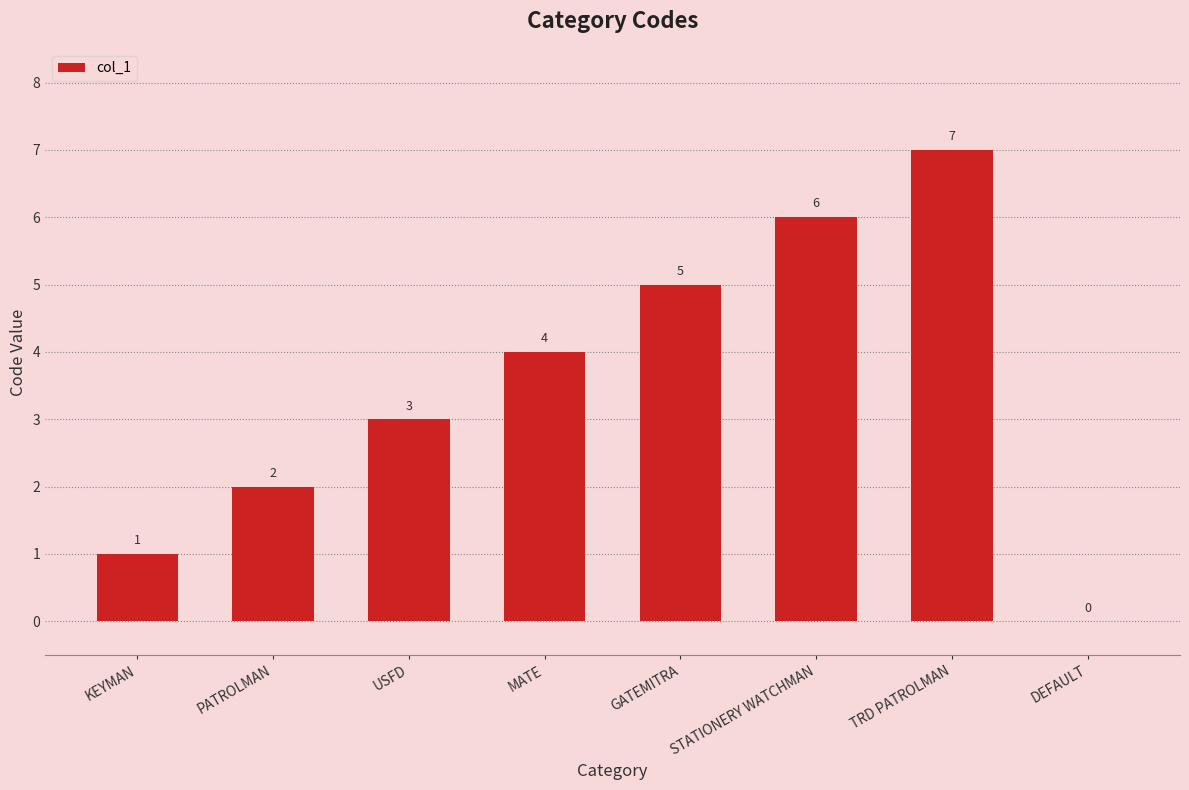

Is it true that the value at USFD is 1?

False